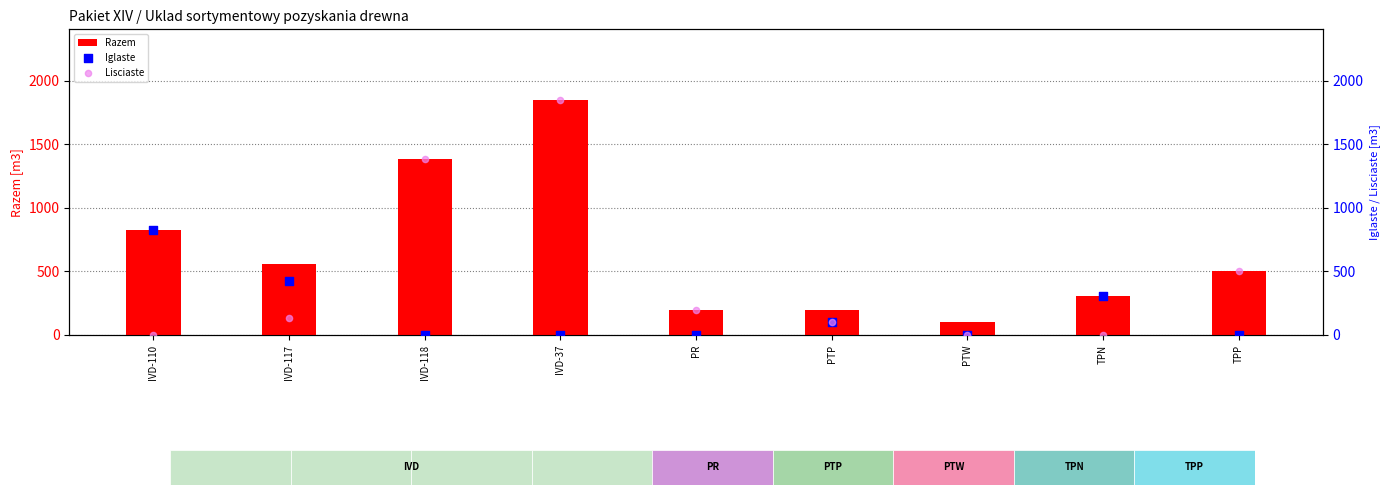

Which series reaches the maximum Y coordinate?

Razem